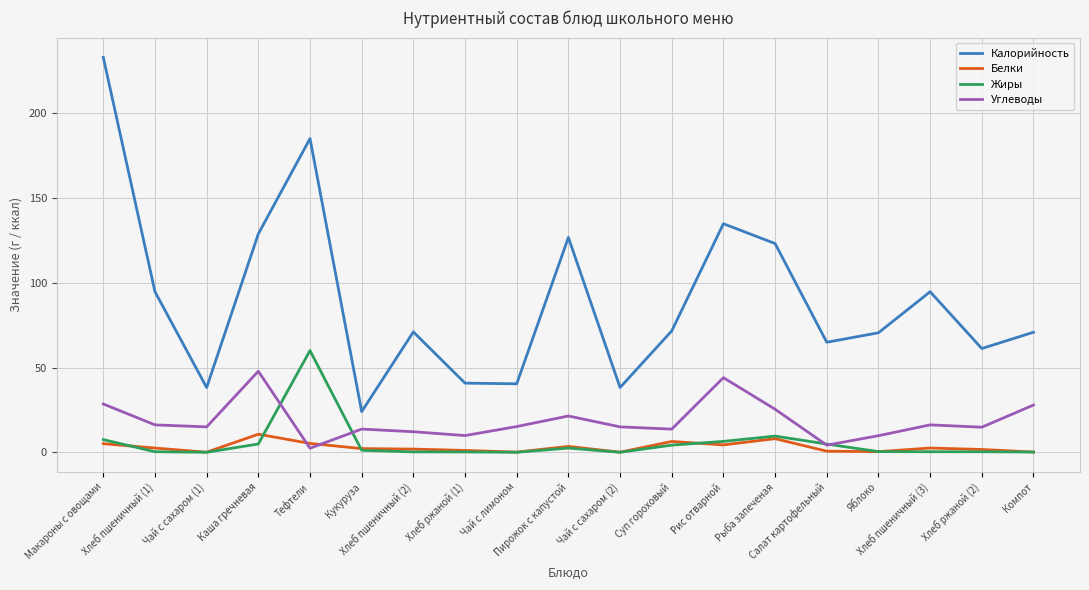

Which series has the largest total across all categories?

Калорийность